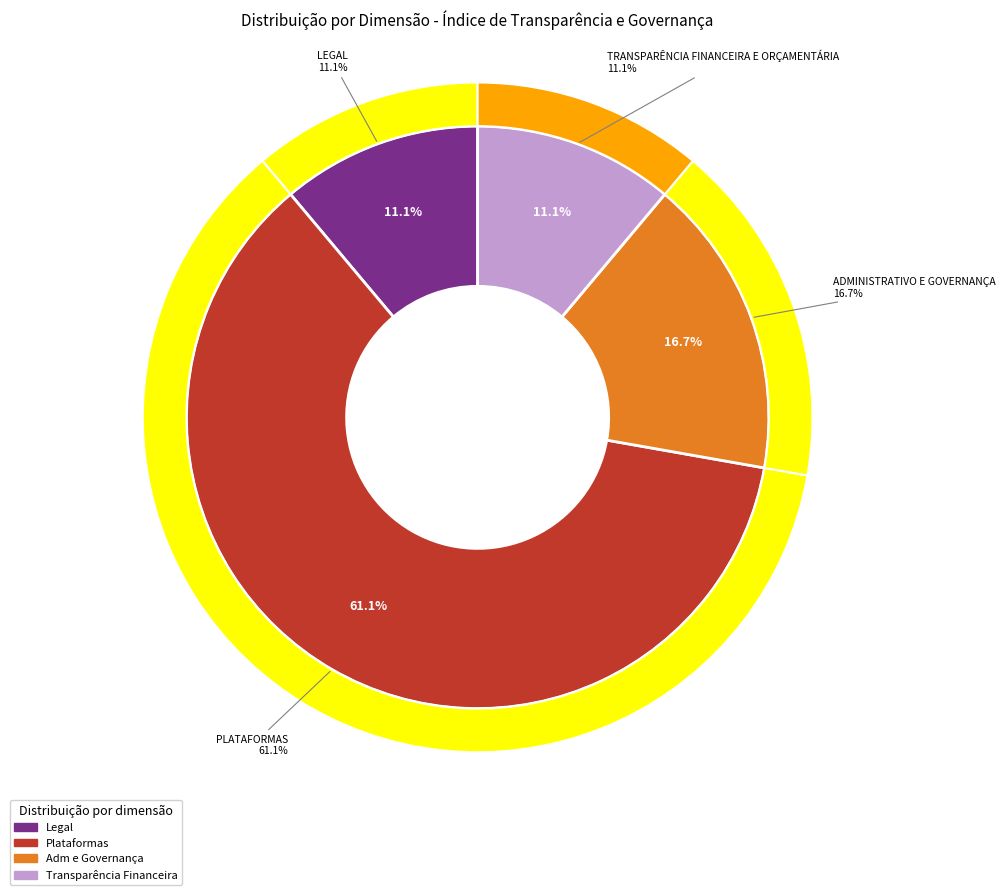

The TRANSPARÊNCIA FINANCEIRA E ORÇAMENTÁRIA slice represents 5% of the pie. True or false?

False